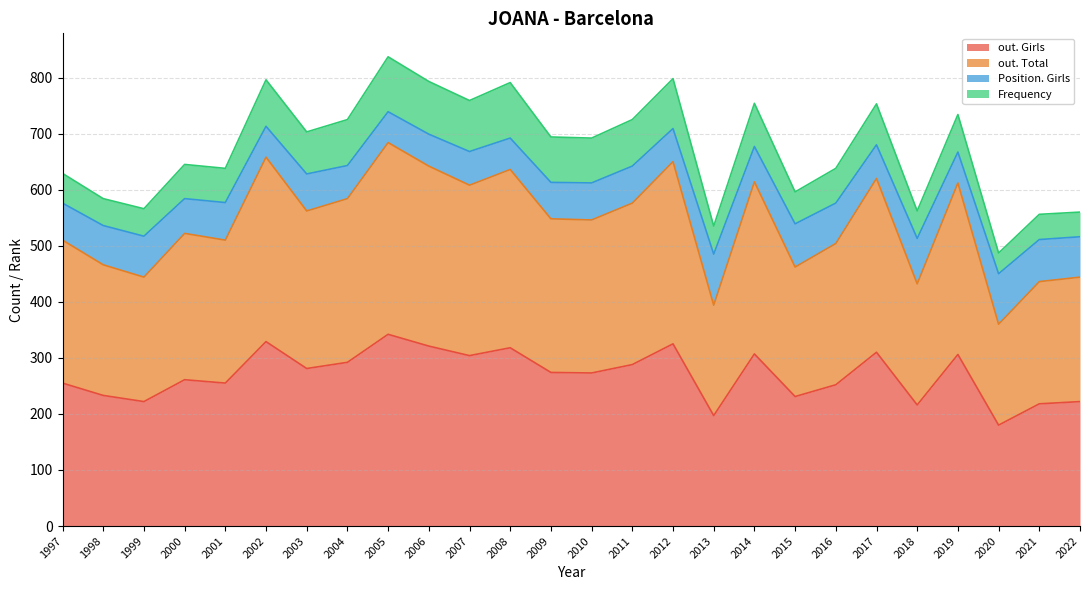

How many data points in out. Total are above 548?

12